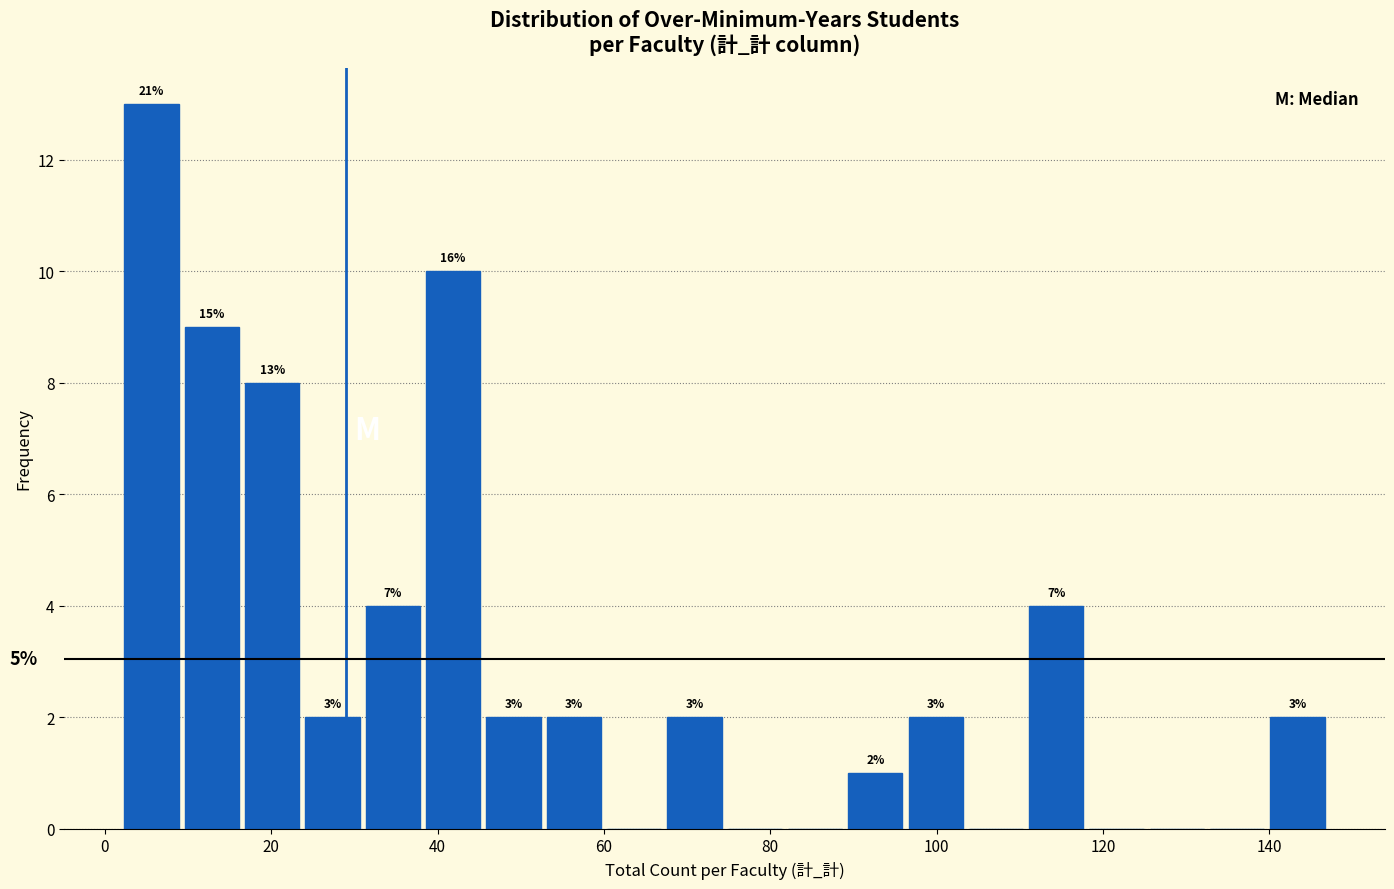

Around what value on the x-axis is the tallest bar? Give the approximate position of its centre, as read against the axis.

6